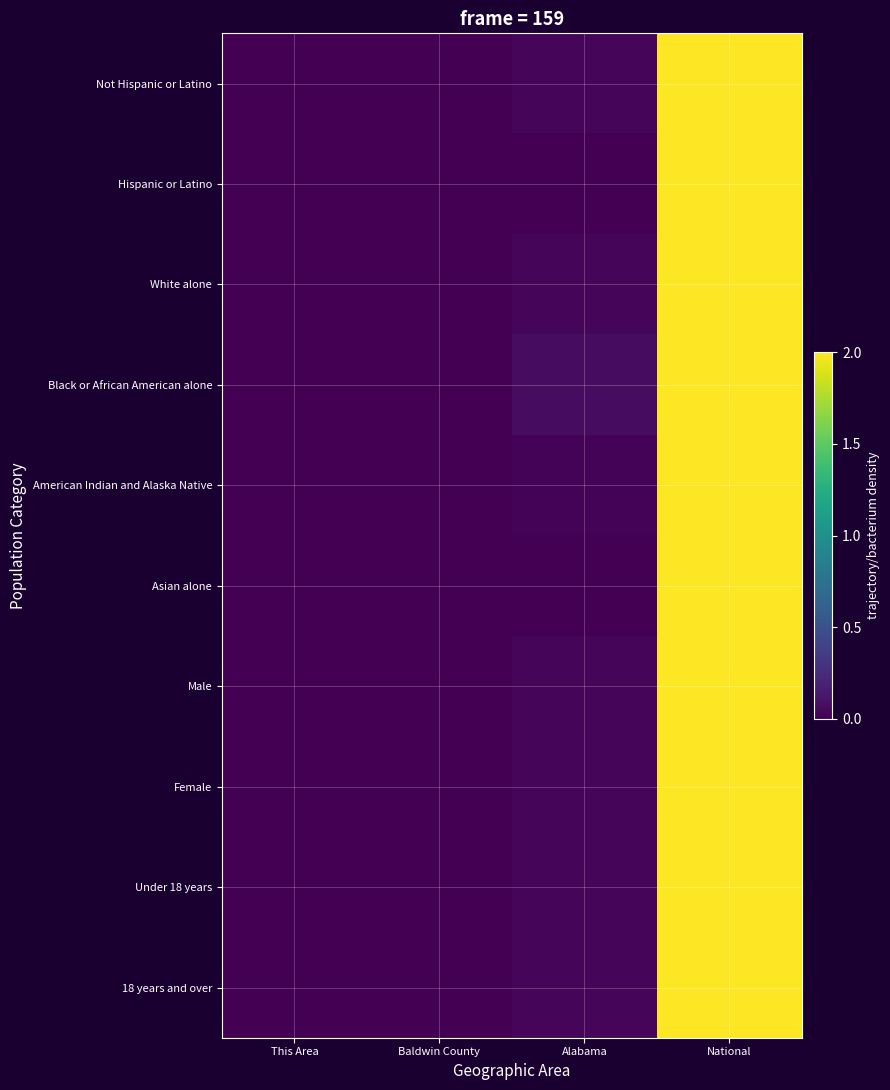

Which series has the widest spread of values?

Asian alone